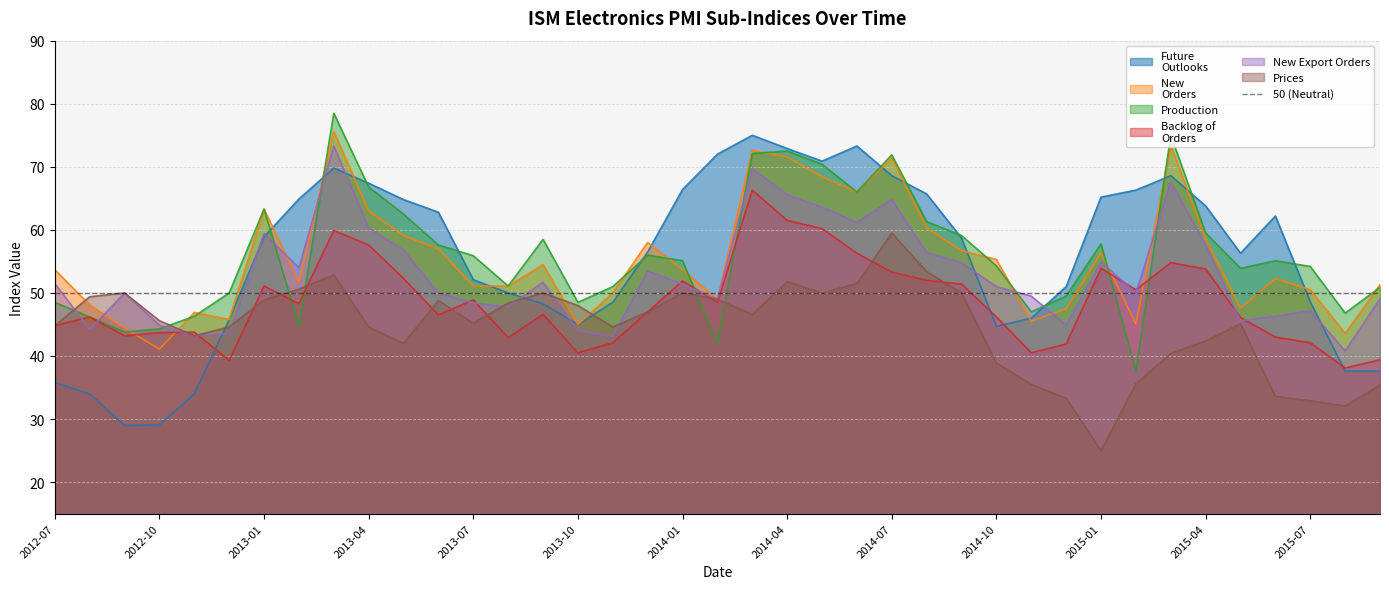

Which series has the largest range (max minus min)?

Future
Outlooks